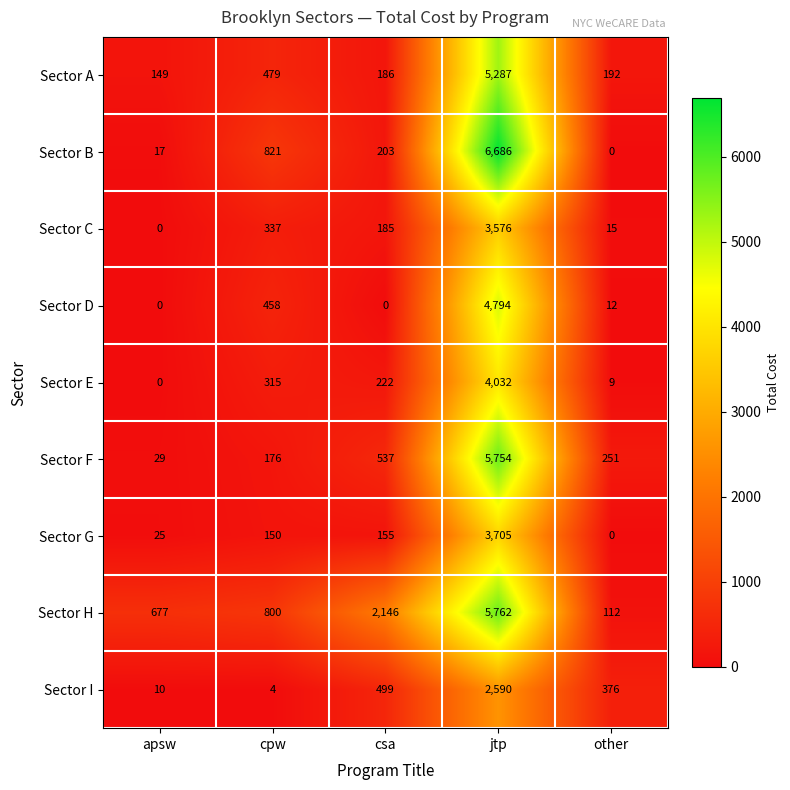

Which series changed the most between apsw and other?

Sector H